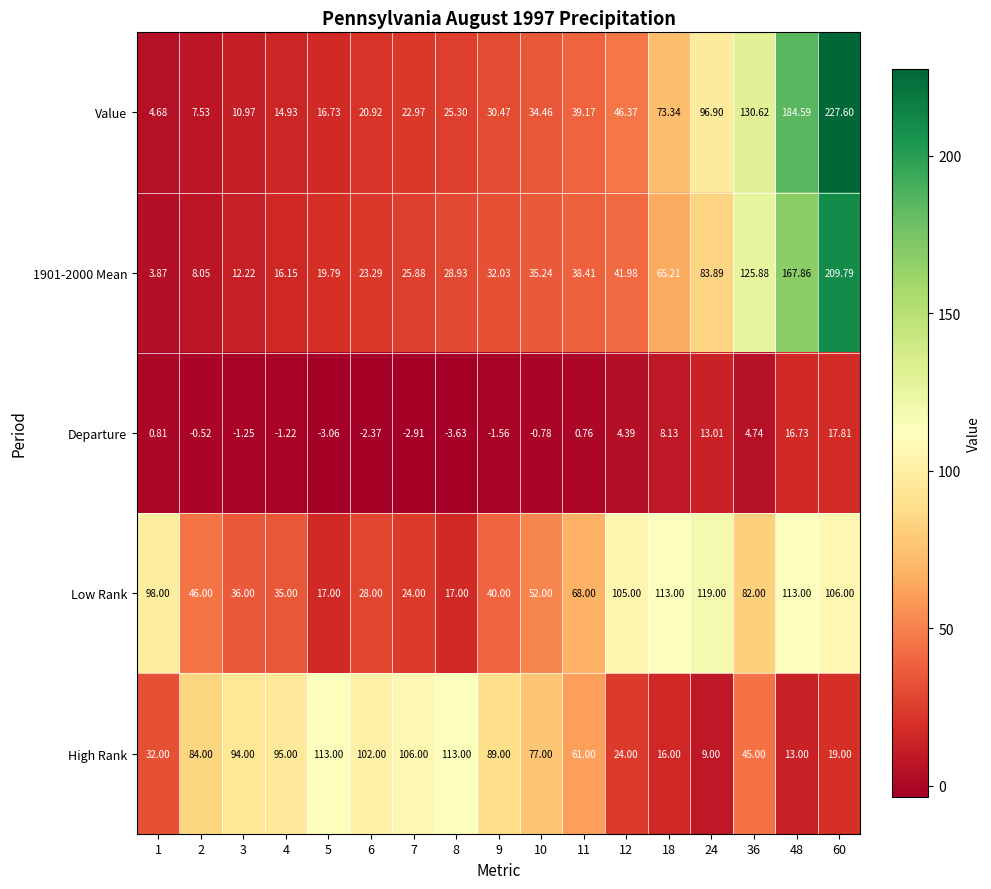

What is the spread (max minus min) of values at 7?

108.9